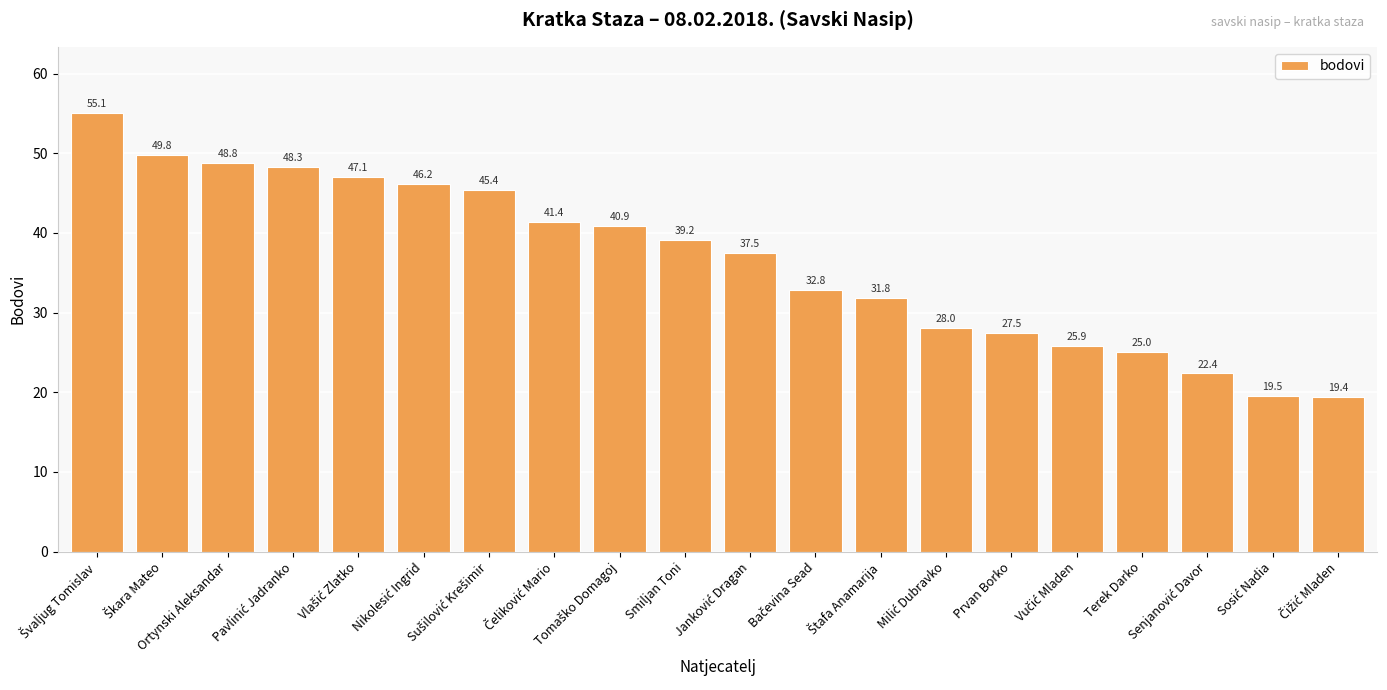

What is the value of the 5th bar from the left?

47.1